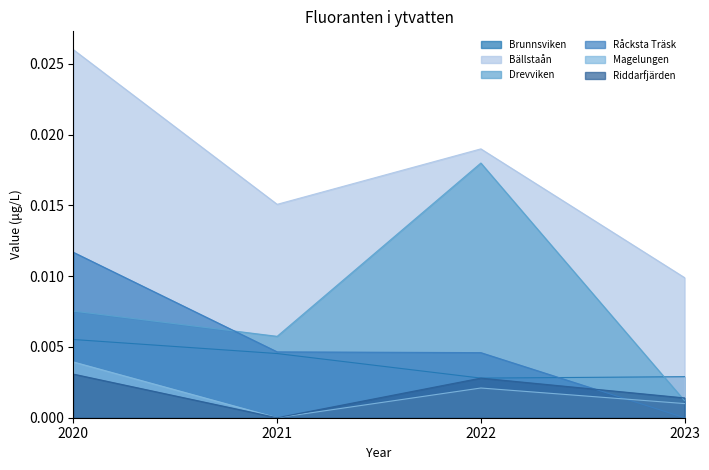

At which label does Riddarfjärden reach its minimum?

2021